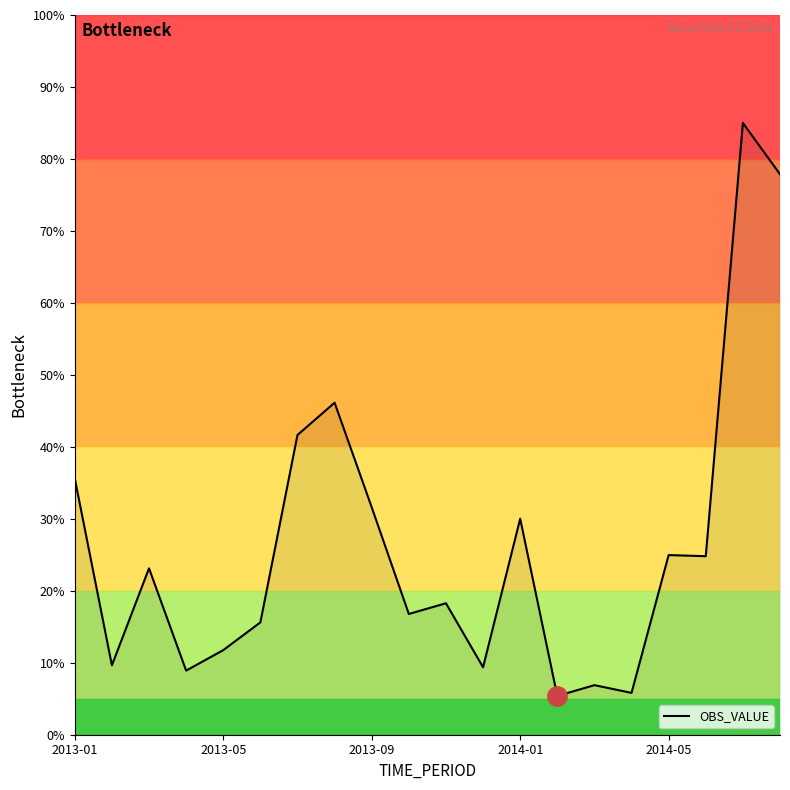

What is the greatest value displayed?

85.0